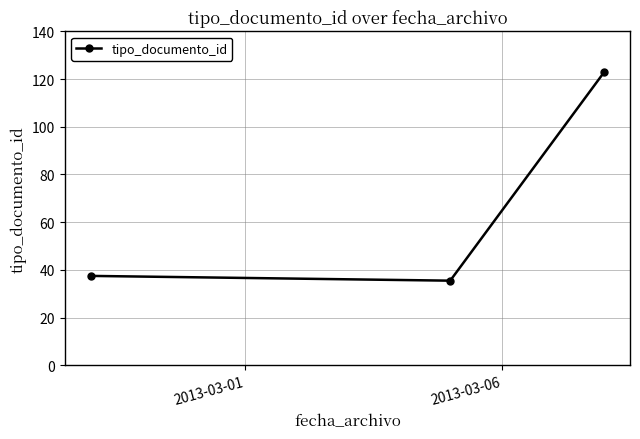

What is the maximum value shown in the chart?

123.0